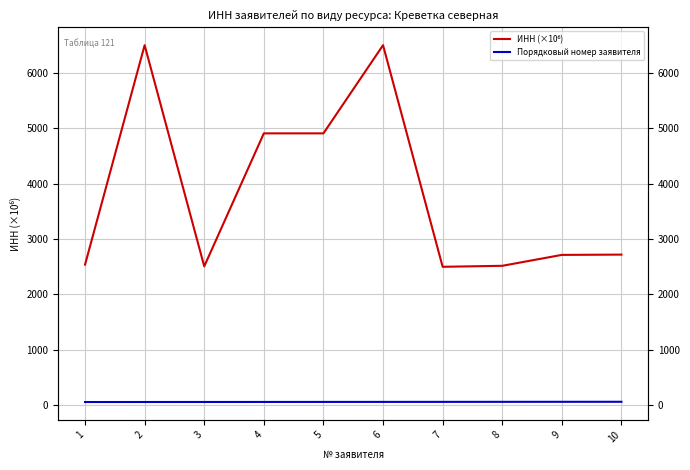

What is the difference between the second highest and second lowest values in the ИНН (×10⁶) series?

3993.2